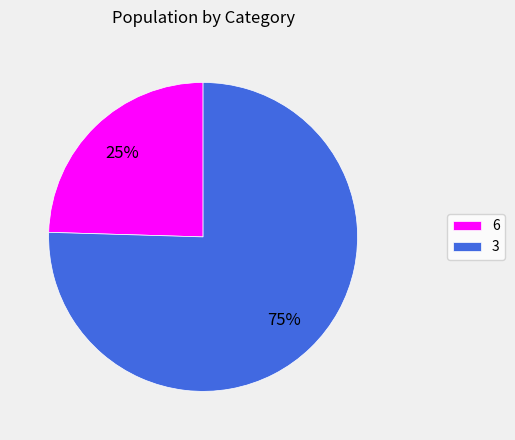

Combined, do 6 and 3 account for over 50%?

Yes